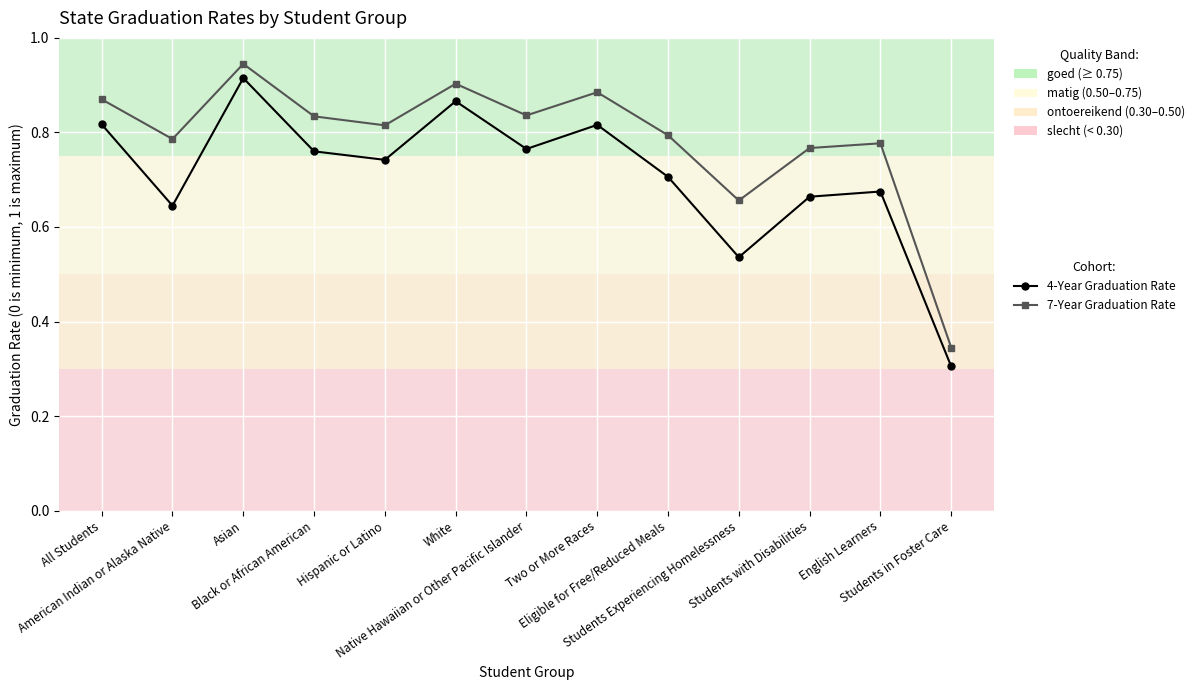

Which series has the largest total across all categories?

7-Year Graduation Rate